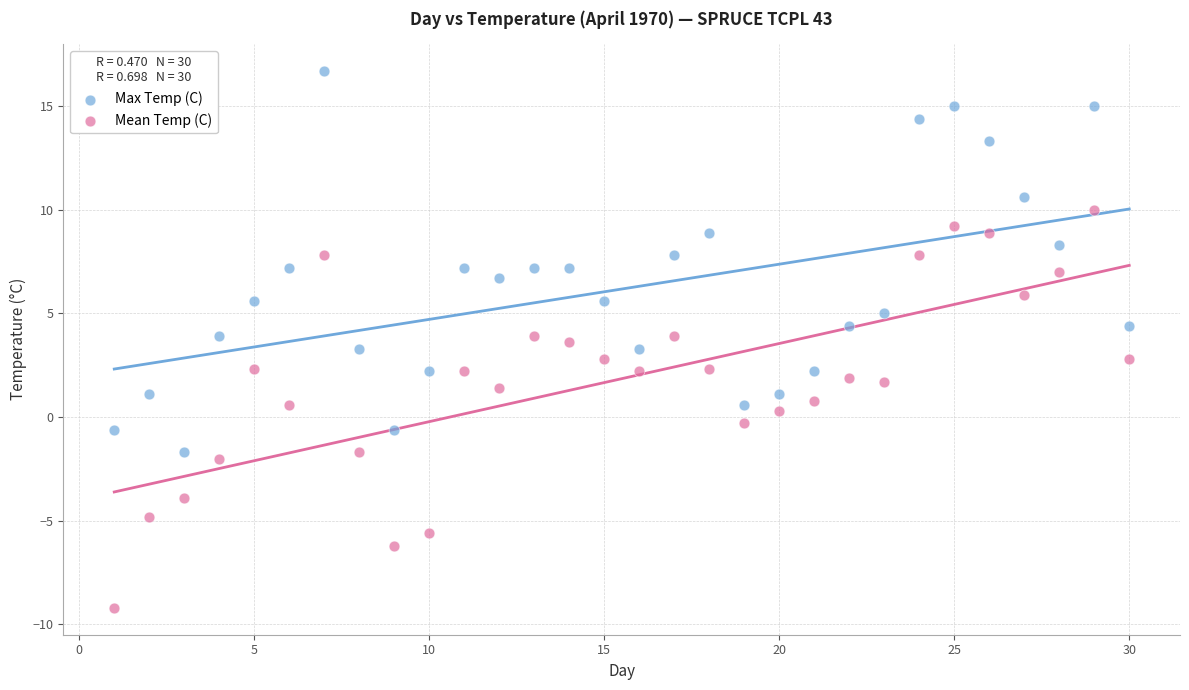

Which series has the widest spread of Y values?

Mean Temp (C)